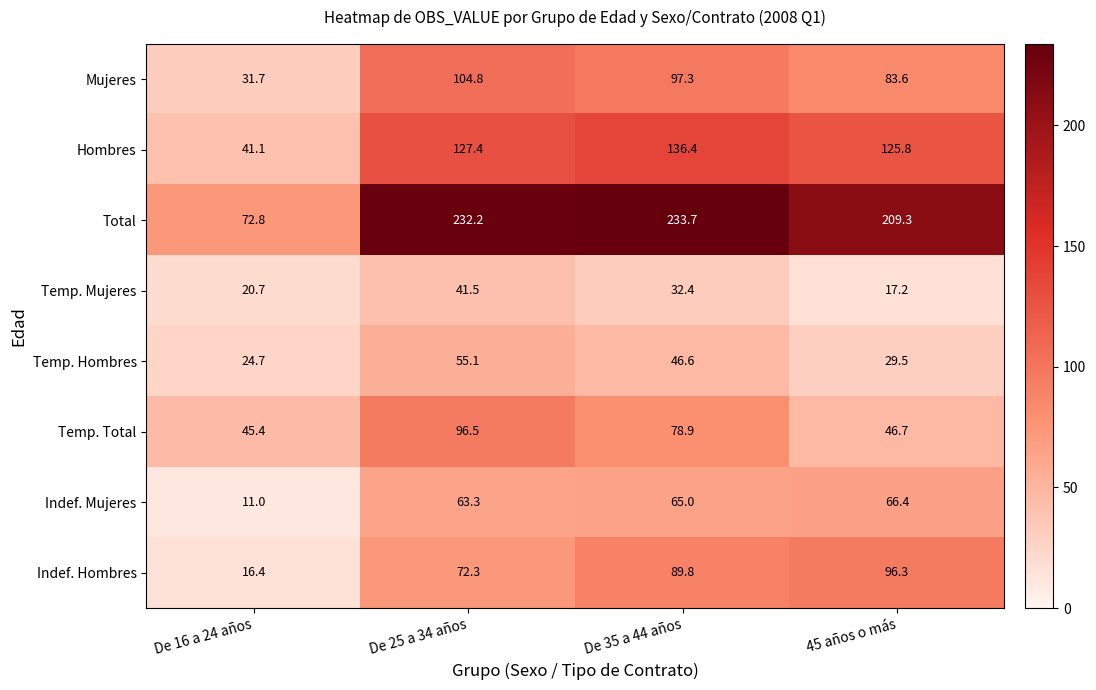

How many data points in Temp. Total are above 78?

2